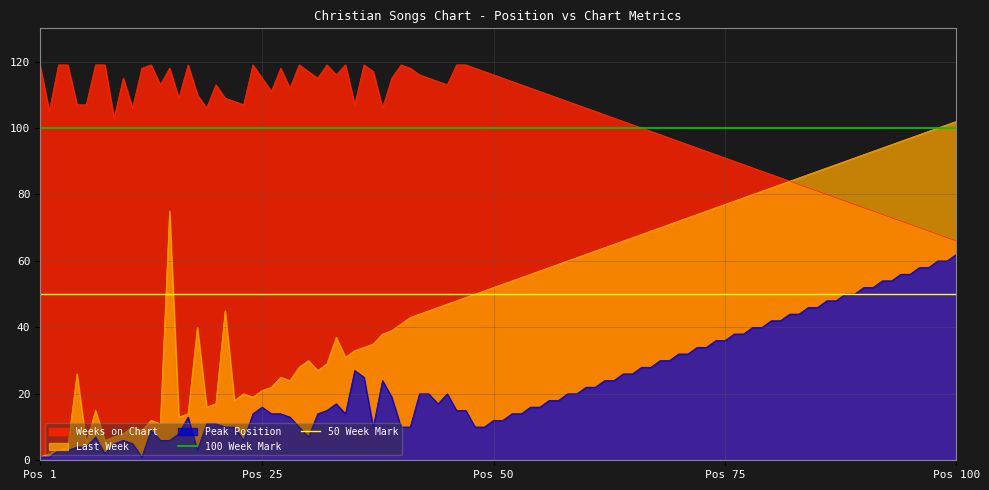

What is the highest value of the Peak Position series?

62